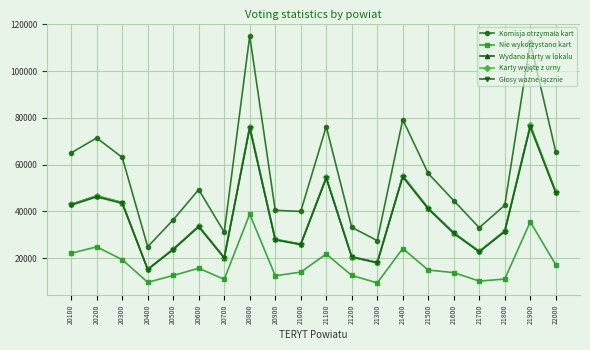

What is the greatest value displayed?

115114